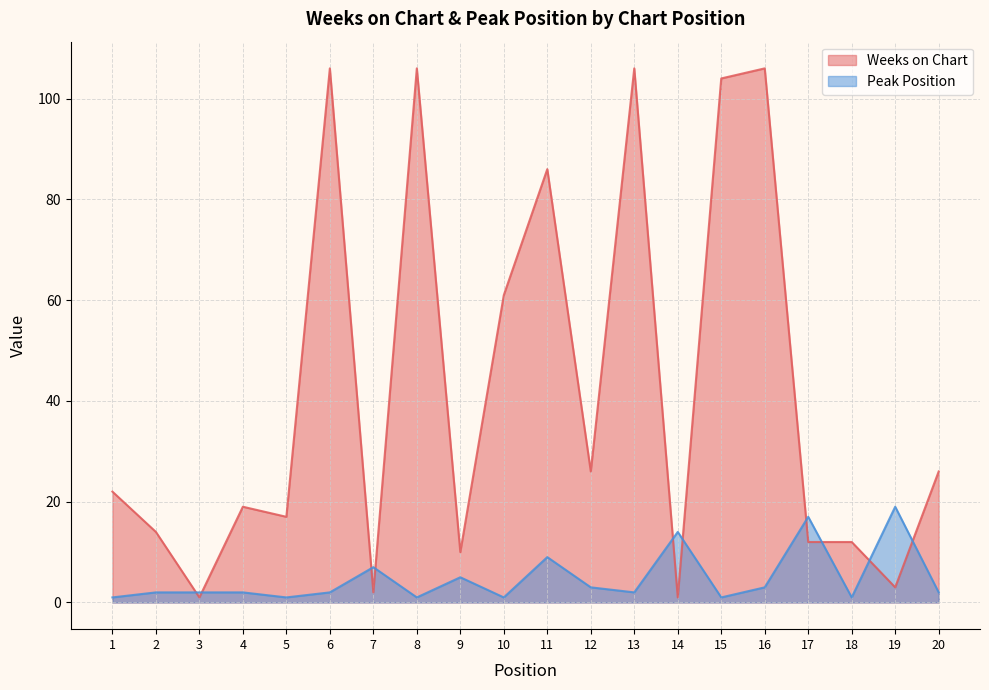

Which series has the largest total across all categories?

Weeks on Chart